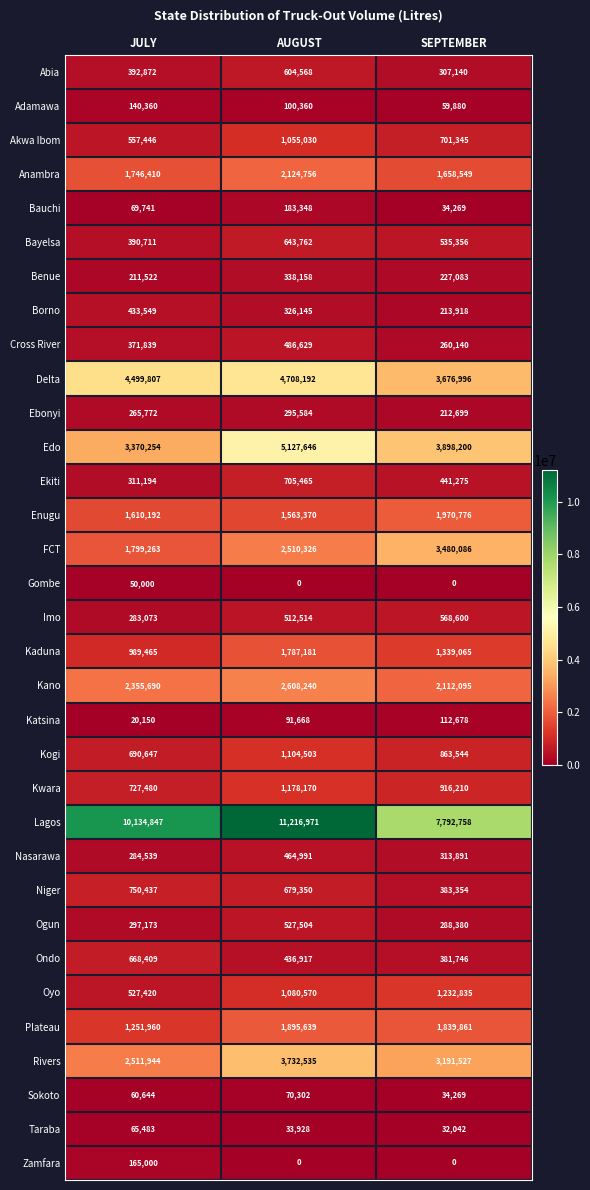

Read the Bauchi value at JULY, to the nearest 100.

69700